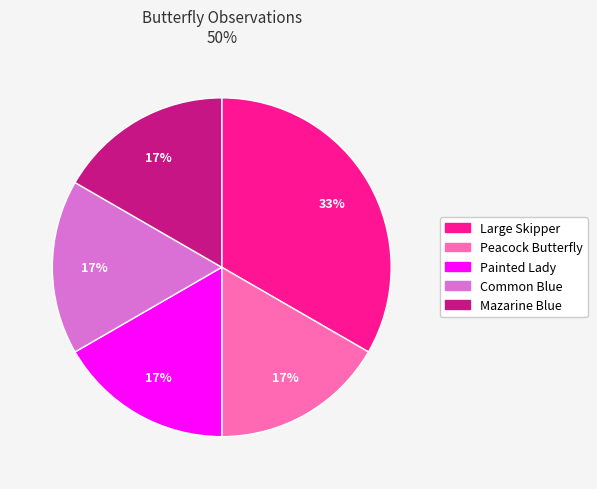

To the nearest percent, what is the average slice percentage?

20%